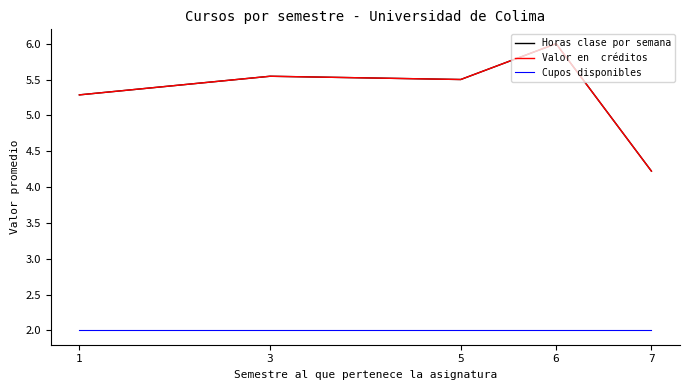

Reading left to right, transcribe all the data shown in this chart.

Horas clase por semana: 5.3	5.5	5.5	6.0	4.2
Valor en  créditos: 5.3	5.5	5.5	6.0	4.2
Cupos disponibles: 2.0	2.0	2.0	2.0	2.0